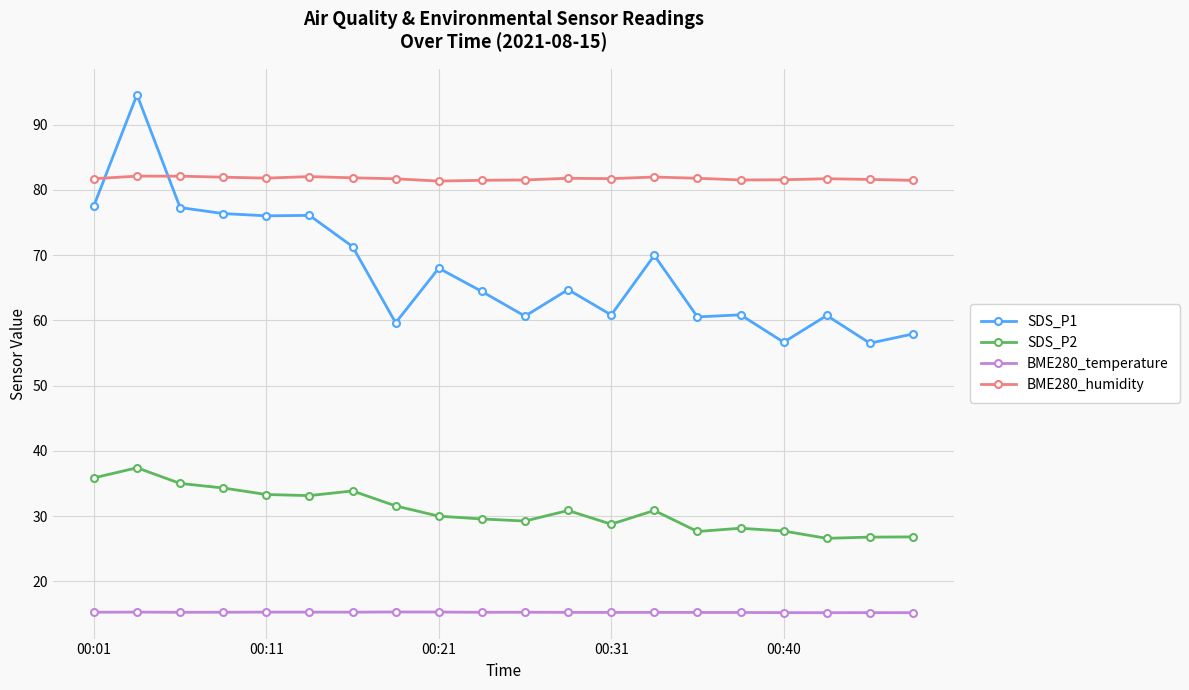

Rank the series by their maximum value, from lowest to highest.

BME280_temperature, SDS_P2, BME280_humidity, SDS_P1